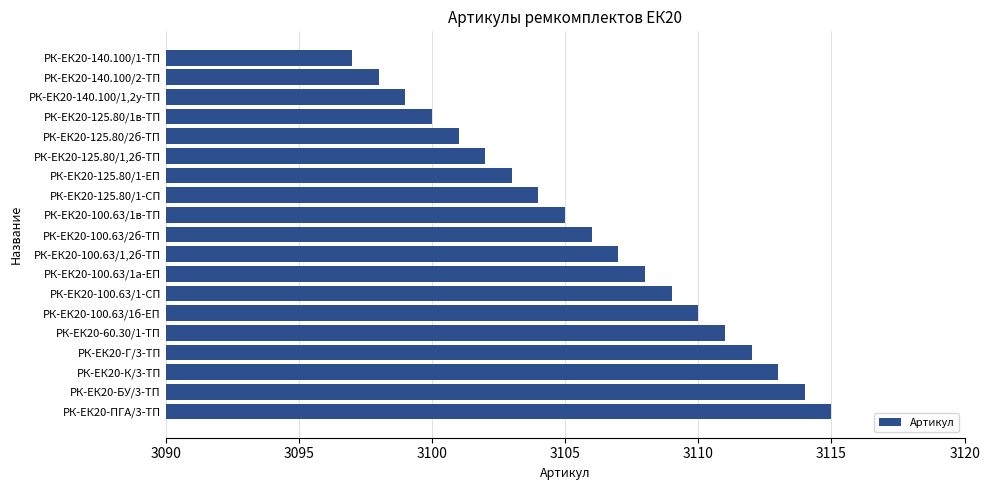

What is the minimum value shown in the chart?

3097